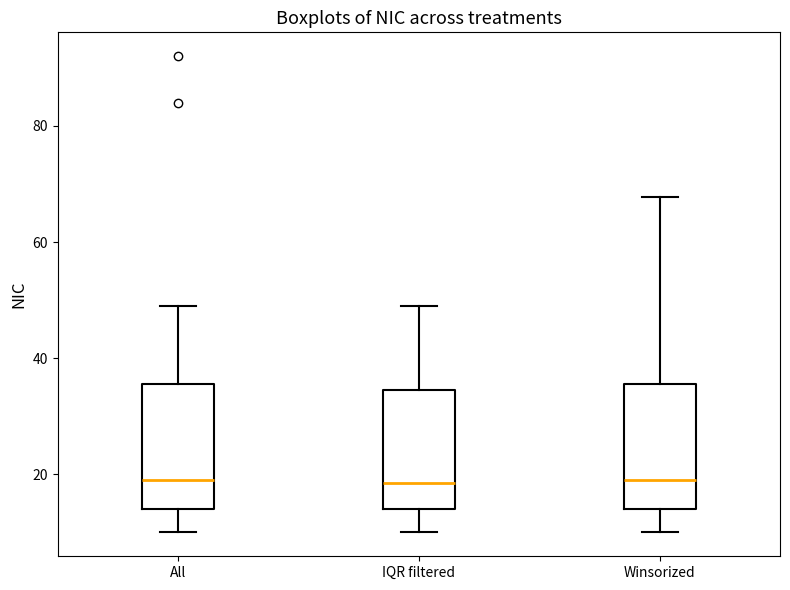

Reading left to right, transcribe this box plot: for each box, give where its median line is, the range the box spans, and where its two whiskers end, as read against the y-axis. The values are not printed on the chart, so give them approximately, as read against the axis.

All: median 20, box 14 to 36, whiskers 10 to 50
IQR filtered: median 18, box 14 to 34, whiskers 10 to 50
Winsorized: median 20, box 14 to 36, whiskers 10 to 68